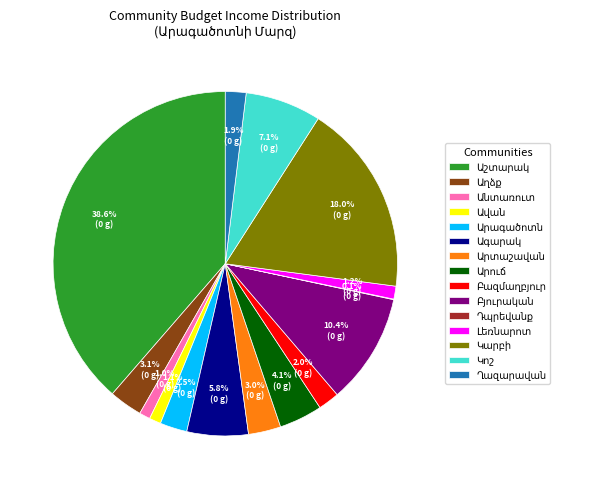

Is there any slice that represents more than half of the pie?

No